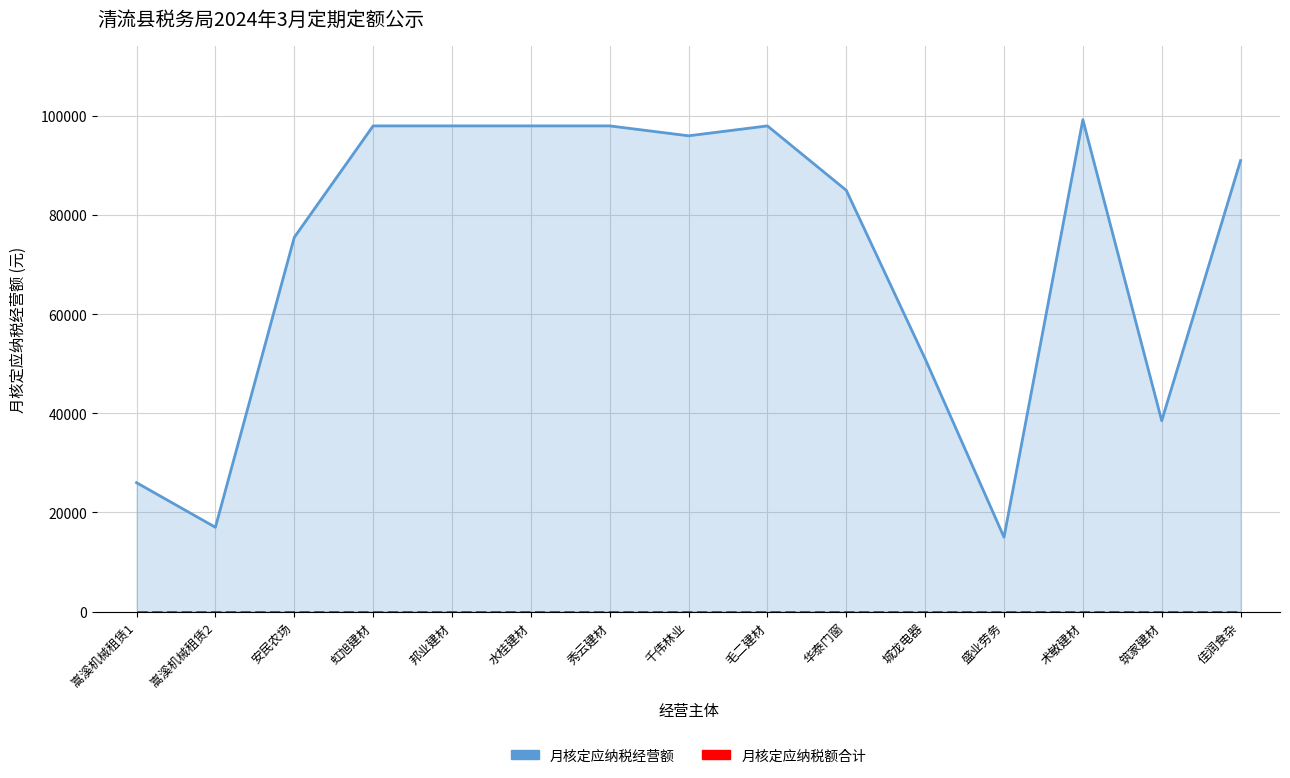

What value does the 月核定应纳税经营额 series have at 嵩溪机械租赁1, to the nearest 100?

26000